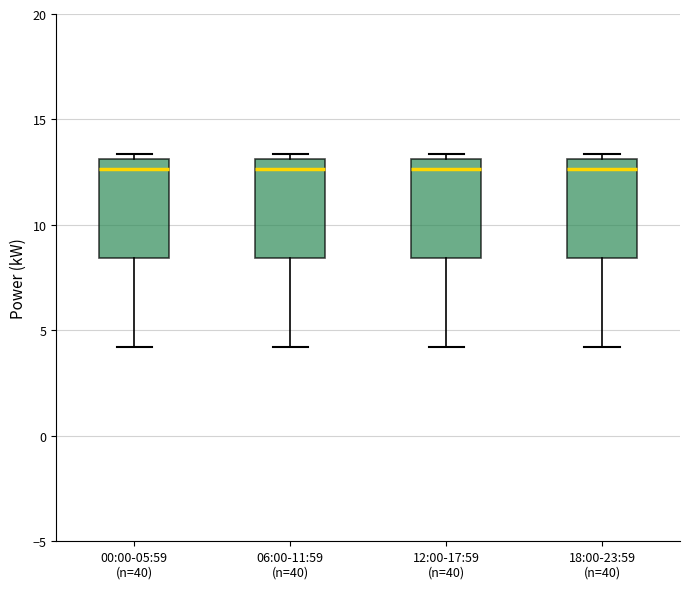

Where does the median line of the box for 00:00-05:59 (n=40) sit on the y-axis? The values are not printed on the chart, so give them approximately, as read against the axis.

12.5